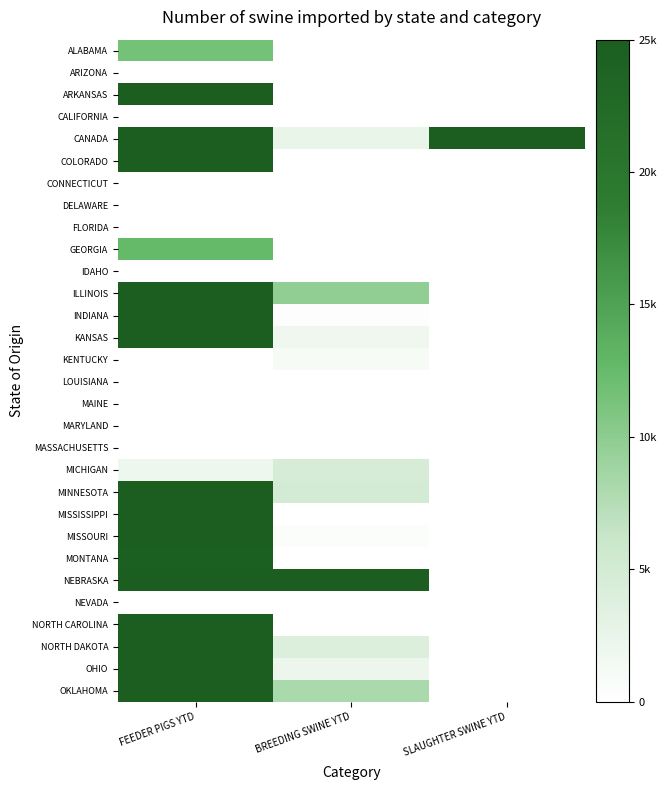

Reading left to right, transcribe all the data shown in this chart.

ALABAMA: FEEDER PIGS YTD=11599	BREEDING SWINE YTD=0	SLAUGHTER SWINE YTD=0
ARIZONA: FEEDER PIGS YTD=0	BREEDING SWINE YTD=2	SLAUGHTER SWINE YTD=0
ARKANSAS: FEEDER PIGS YTD=25000	BREEDING SWINE YTD=6	SLAUGHTER SWINE YTD=0
CALIFORNIA: FEEDER PIGS YTD=0	BREEDING SWINE YTD=0	SLAUGHTER SWINE YTD=0
CANADA: FEEDER PIGS YTD=25000	BREEDING SWINE YTD=2436	SLAUGHTER SWINE YTD=25000
COLORADO: FEEDER PIGS YTD=25000	BREEDING SWINE YTD=0	SLAUGHTER SWINE YTD=0
CONNECTICUT: FEEDER PIGS YTD=0	BREEDING SWINE YTD=0	SLAUGHTER SWINE YTD=0
DELAWARE: FEEDER PIGS YTD=0	BREEDING SWINE YTD=0	SLAUGHTER SWINE YTD=0
FLORIDA: FEEDER PIGS YTD=0	BREEDING SWINE YTD=1	SLAUGHTER SWINE YTD=0
GEORGIA: FEEDER PIGS YTD=12550	BREEDING SWINE YTD=2	SLAUGHTER SWINE YTD=0
IDAHO: FEEDER PIGS YTD=1	BREEDING SWINE YTD=0	SLAUGHTER SWINE YTD=0
ILLINOIS: FEEDER PIGS YTD=25000	BREEDING SWINE YTD=9692	SLAUGHTER SWINE YTD=0
INDIANA: FEEDER PIGS YTD=25000	BREEDING SWINE YTD=352	SLAUGHTER SWINE YTD=0
KANSAS: FEEDER PIGS YTD=25000	BREEDING SWINE YTD=1778	SLAUGHTER SWINE YTD=0
KENTUCKY: FEEDER PIGS YTD=0	BREEDING SWINE YTD=1044	SLAUGHTER SWINE YTD=0
LOUISIANA: FEEDER PIGS YTD=0	BREEDING SWINE YTD=0	SLAUGHTER SWINE YTD=0
MAINE: FEEDER PIGS YTD=0	BREEDING SWINE YTD=0	SLAUGHTER SWINE YTD=0
MARYLAND: FEEDER PIGS YTD=0	BREEDING SWINE YTD=0	SLAUGHTER SWINE YTD=0
MASSACHUSETTS: FEEDER PIGS YTD=0	BREEDING SWINE YTD=0	SLAUGHTER SWINE YTD=0
MICHIGAN: FEEDER PIGS YTD=1900	BREEDING SWINE YTD=4644	SLAUGHTER SWINE YTD=0
MINNESOTA: FEEDER PIGS YTD=25000	BREEDING SWINE YTD=4912	SLAUGHTER SWINE YTD=0
MISSISSIPPI: FEEDER PIGS YTD=25000	BREEDING SWINE YTD=0	SLAUGHTER SWINE YTD=0
MISSOURI: FEEDER PIGS YTD=25000	BREEDING SWINE YTD=463	SLAUGHTER SWINE YTD=62
MONTANA: FEEDER PIGS YTD=24460	BREEDING SWINE YTD=0	SLAUGHTER SWINE YTD=0
NEBRASKA: FEEDER PIGS YTD=25000	BREEDING SWINE YTD=25000	SLAUGHTER SWINE YTD=0
NEVADA: FEEDER PIGS YTD=0	BREEDING SWINE YTD=0	SLAUGHTER SWINE YTD=0
NORTH CAROLINA: FEEDER PIGS YTD=25000	BREEDING SWINE YTD=0	SLAUGHTER SWINE YTD=0
NORTH DAKOTA: FEEDER PIGS YTD=25000	BREEDING SWINE YTD=3959	SLAUGHTER SWINE YTD=0
OHIO: FEEDER PIGS YTD=25000	BREEDING SWINE YTD=2099	SLAUGHTER SWINE YTD=0
OKLAHOMA: FEEDER PIGS YTD=25000	BREEDING SWINE YTD=8108	SLAUGHTER SWINE YTD=0